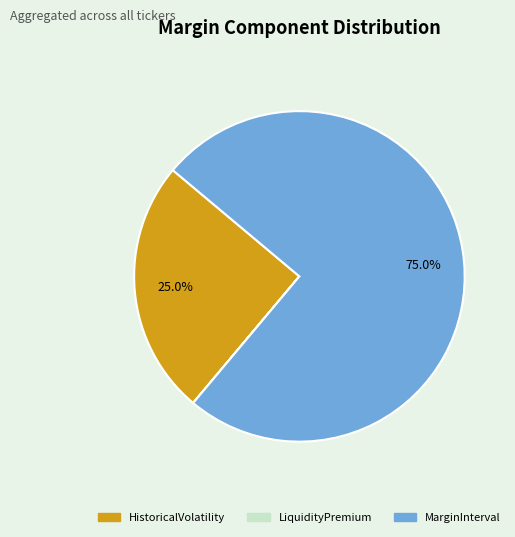

Does any single category account for the majority?

Yes